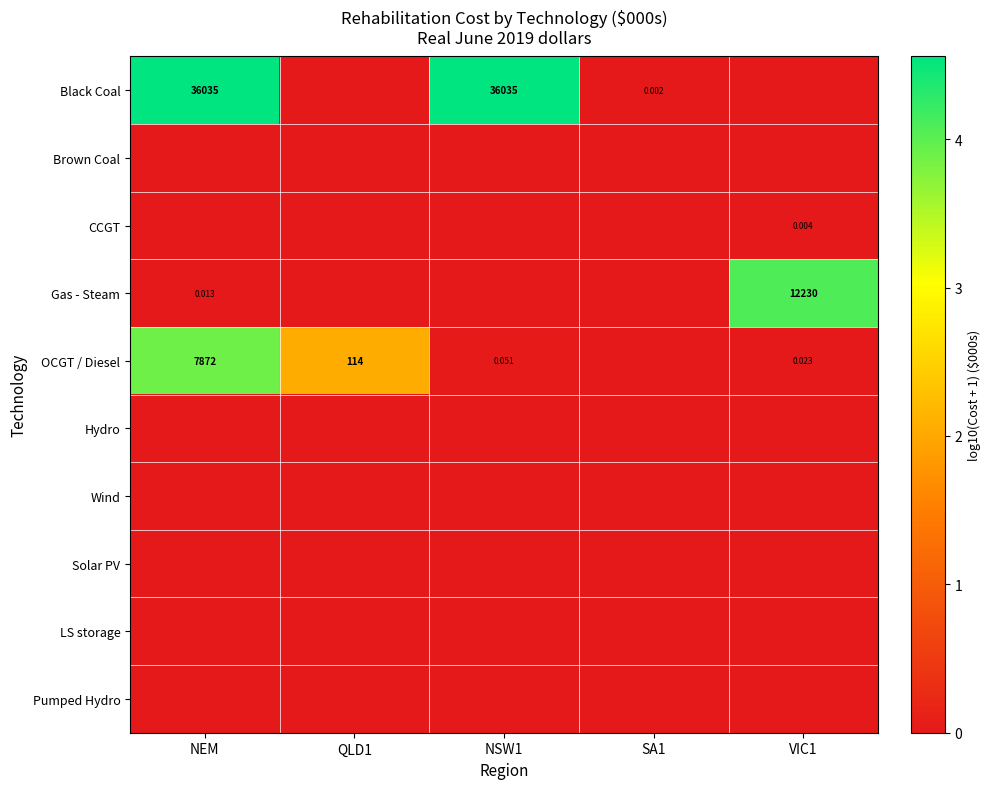

What is the greatest value displayed?

4.6